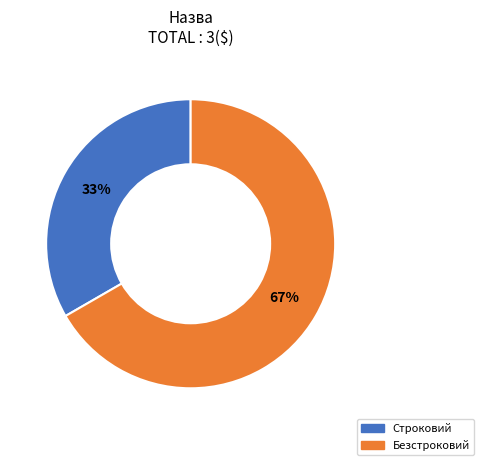

Which slice represents more than half of the pie?

Безстроковий